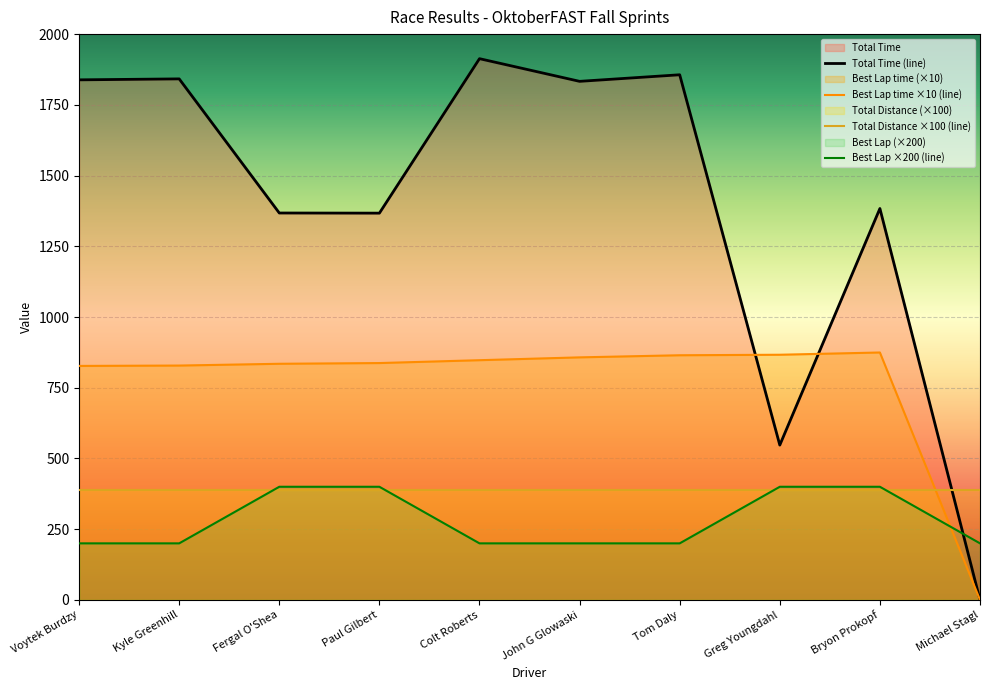

Between Fergal O'Shea and Tom Daly, which is larger?

Tom Daly